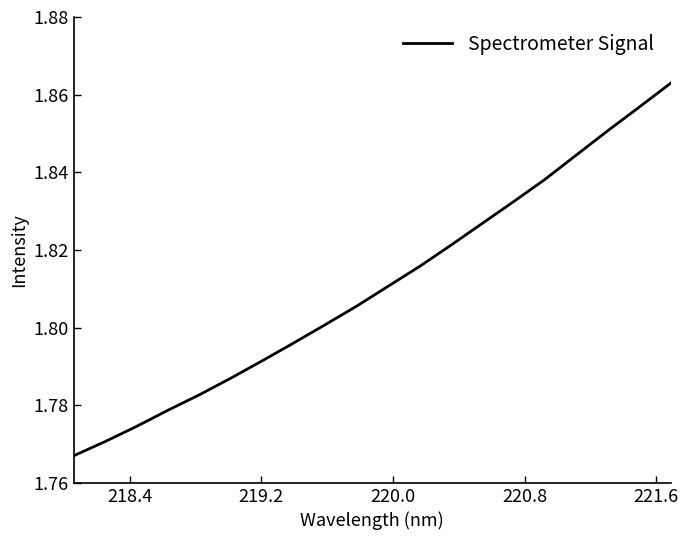

Does the chart display data point markers on the line(s)?

No